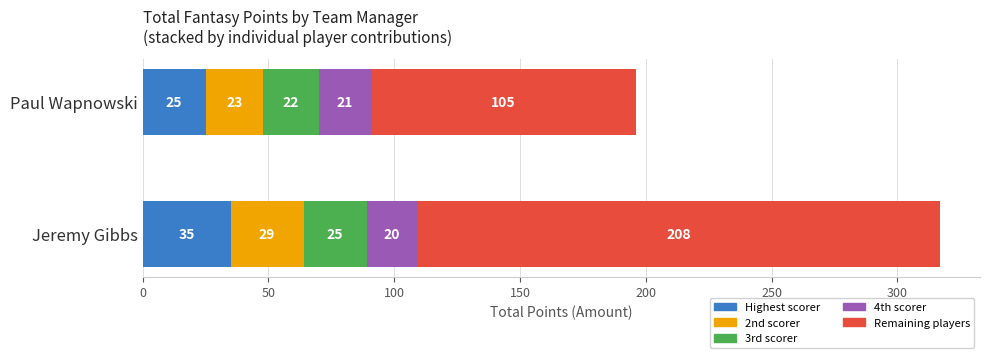

Which category has the lowest value in the Highest scorer series?

Paul Wapnowski